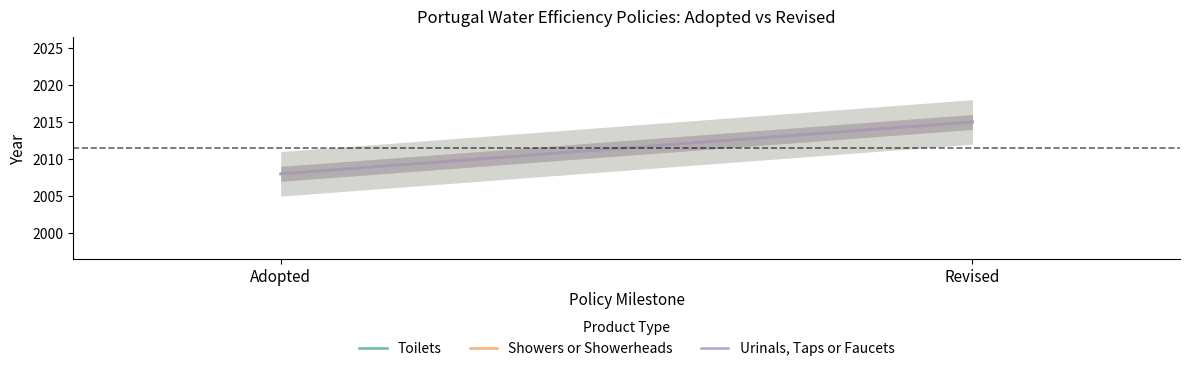

Between Adopted and Revised, which series saw the biggest shift?

Toilets